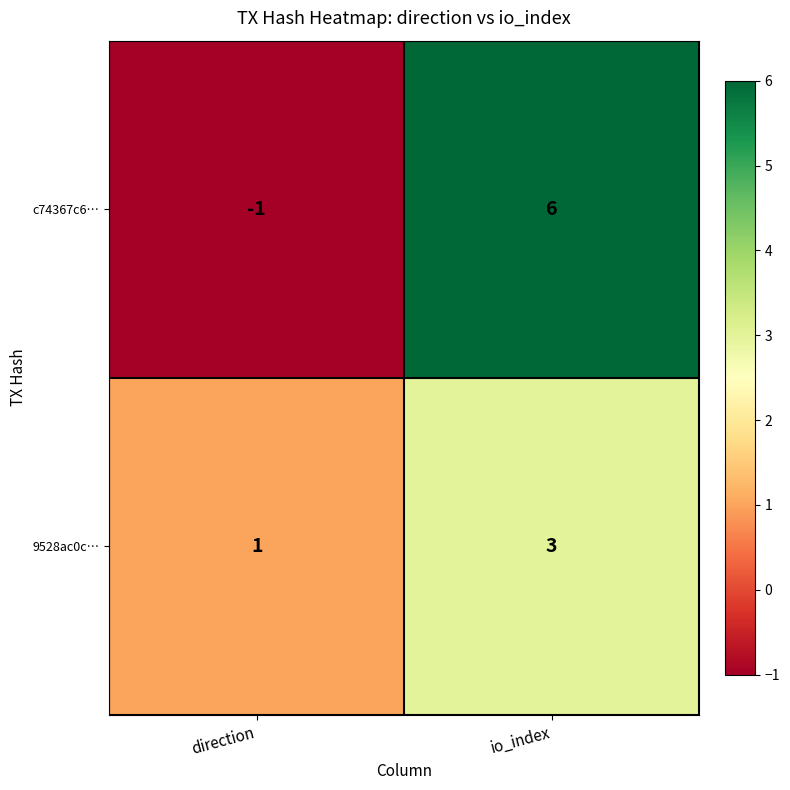

Reading left to right, transcribe all the data shown in this chart.

c74367c6…: -1	6
9528ac0c…: 1	3